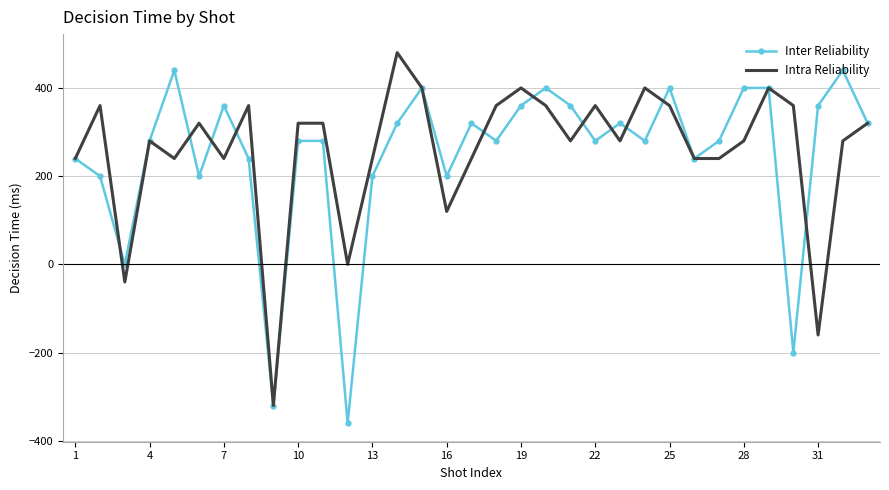

What is the highest value of the Intra Reliability series?

480